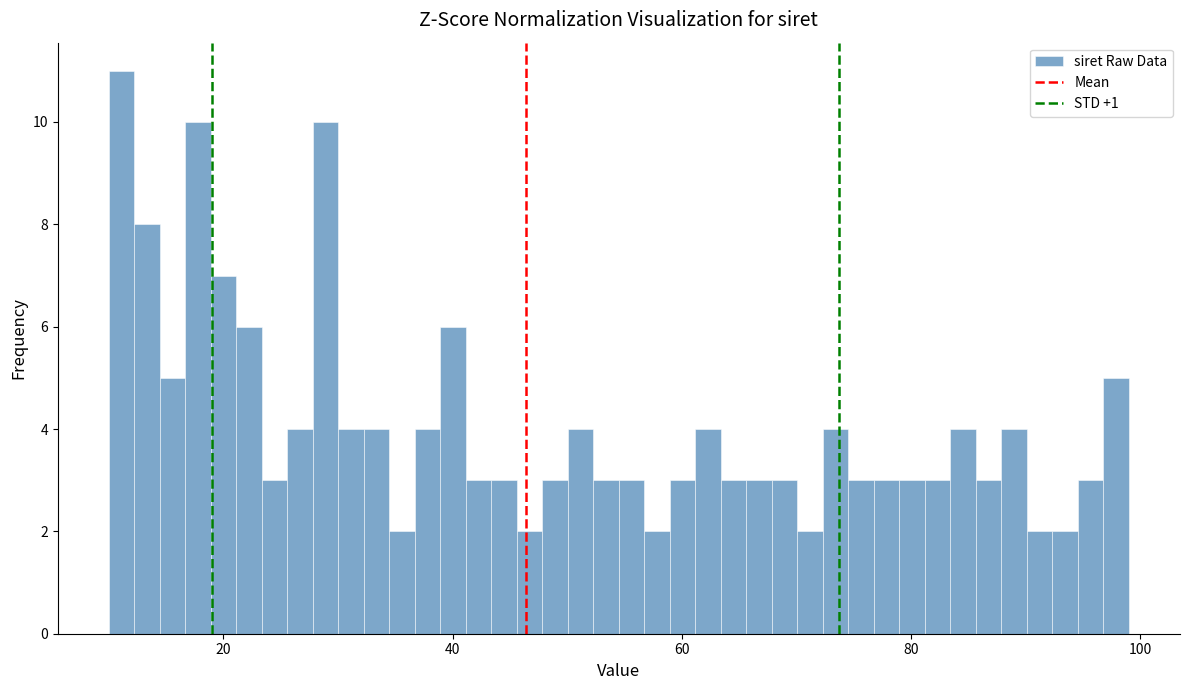

Around what value on the x-axis is the tallest bar? Give the approximate position of its centre, as read against the axis.

12